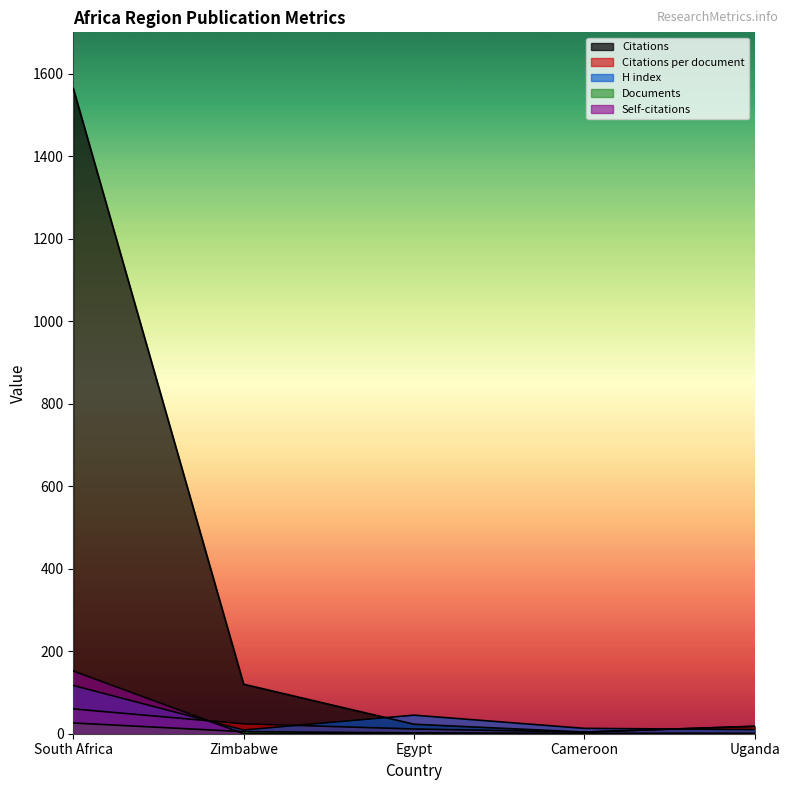

Which category has the lowest value in the Documents series?

Cameroon